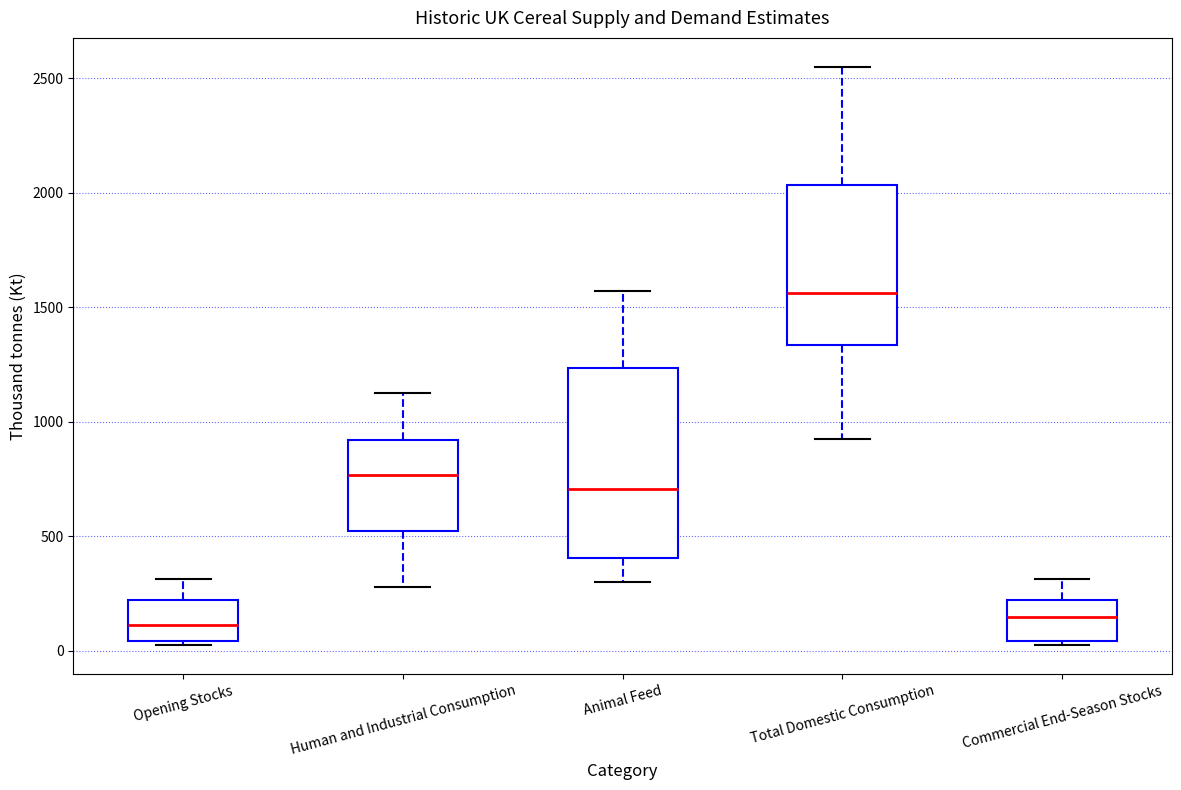

Reading left to right, read every box against the y-axis: the position of its median line, the range the box covers, and the ends of its whiskers. The values are not printed on the chart, so give them approximately, as read against the axis.

Opening Stocks: median 100, box 50 to 200, whiskers 50 (just below the box's lower edge) to 300
Human and Industrial Consumption: median 750, box 500 to 900, whiskers 300 to 1150
Animal Feed: median 700, box 400 to 1250, whiskers 300 to 1550
Total Domestic Consumption: median 1550, box 1350 to 2050, whiskers 900 to 2550
Commercial End-Season Stocks: median 150, box 50 to 200, whiskers 0 to 300